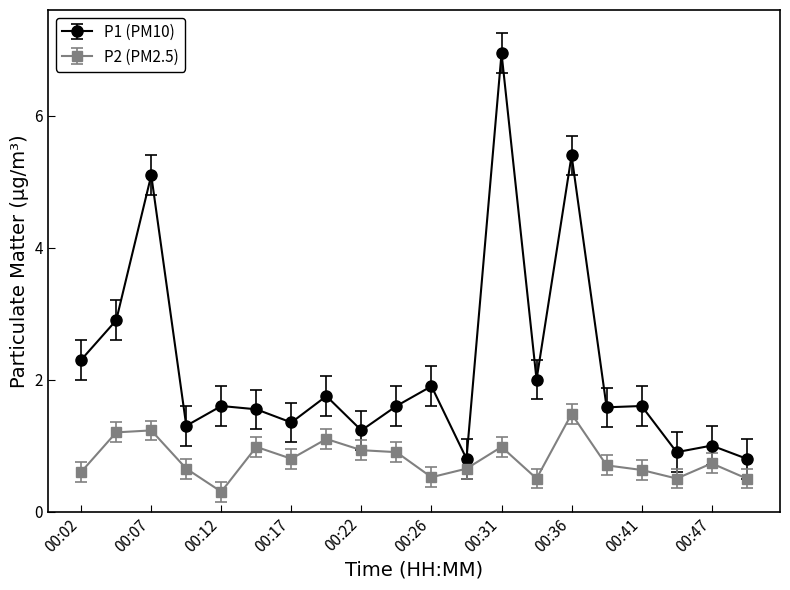

Which series has the largest total across all categories?

P1 (PM10)